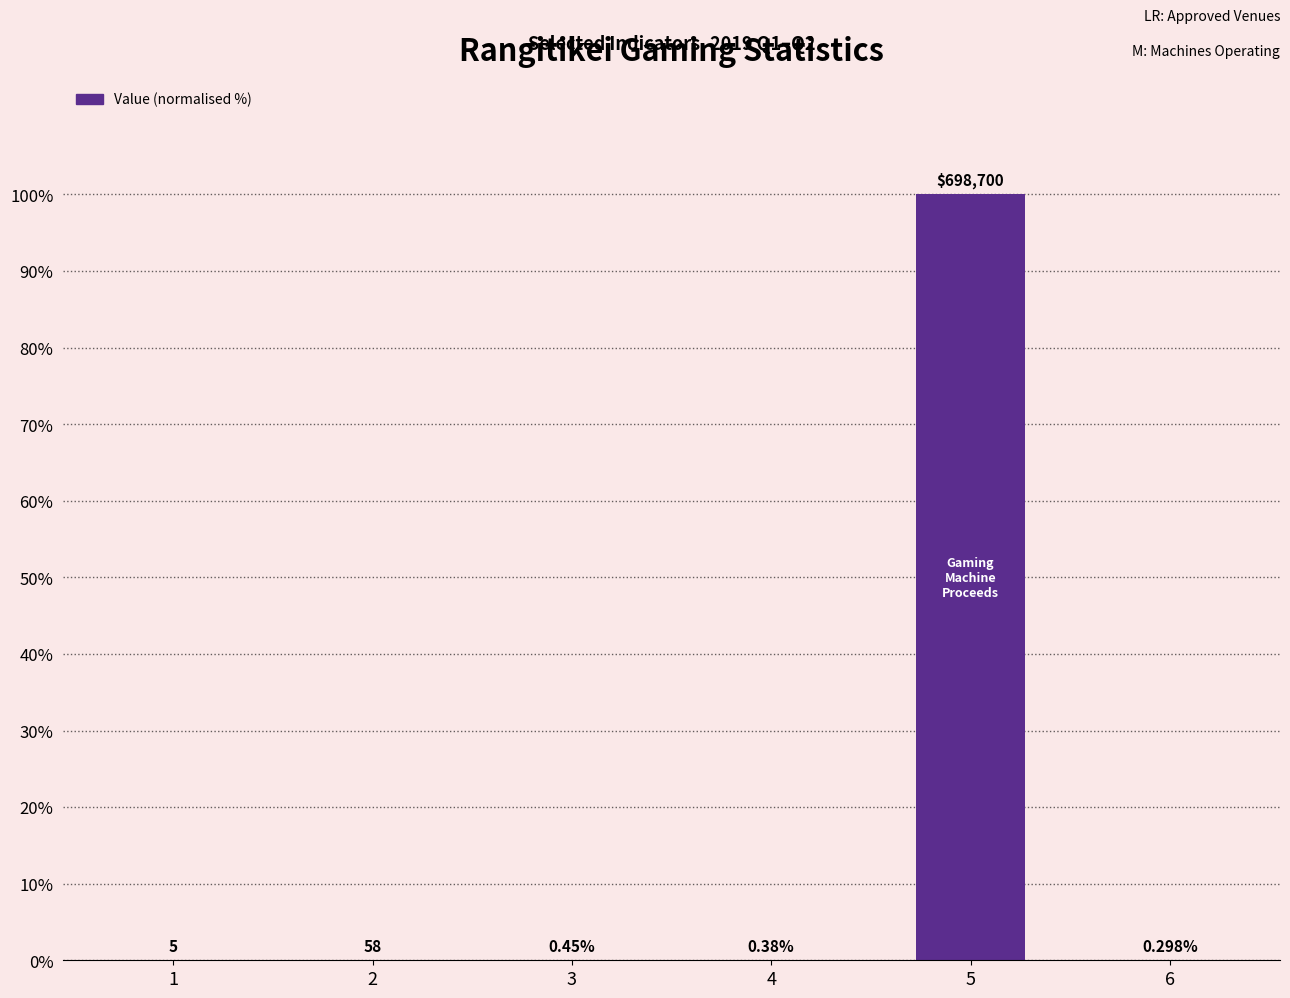

List the labels in order of value, largest first.

5, 2, 1, 3, 4, 6